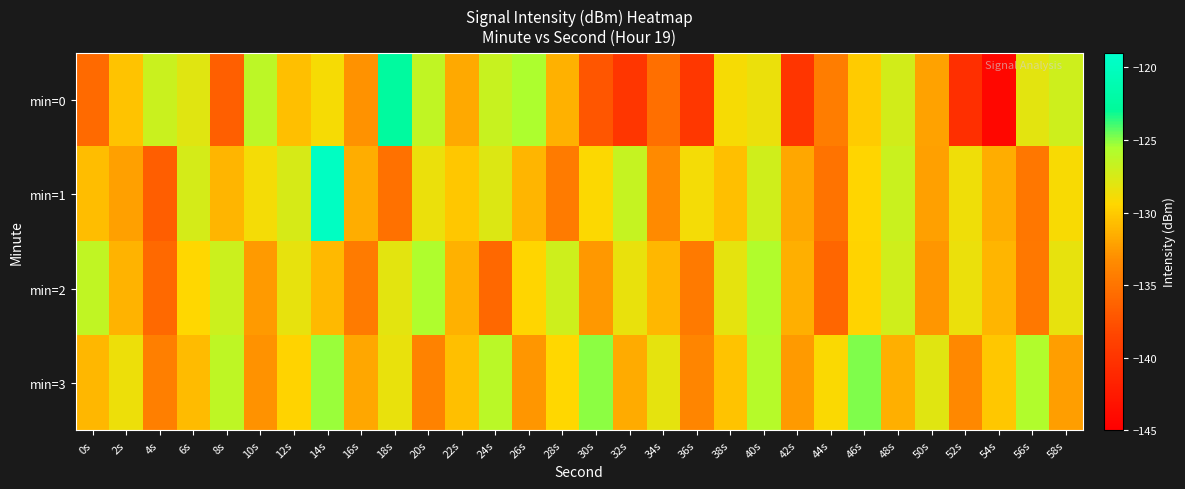

What is the total value across all series at 30s?

-524.2